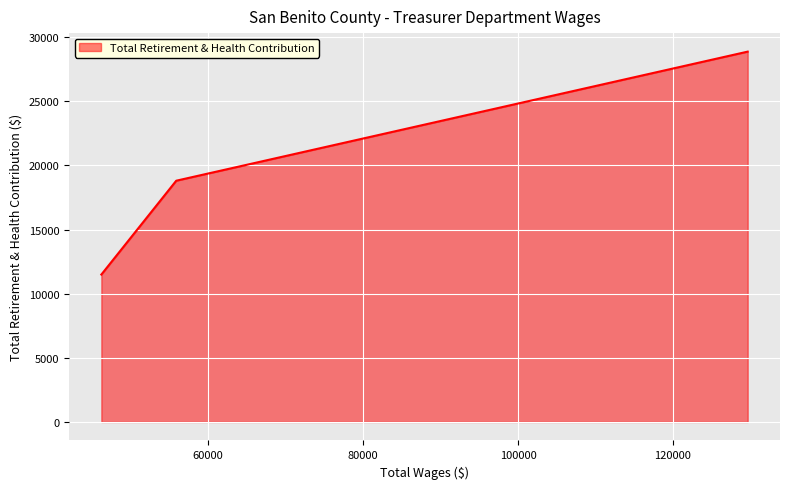

What is the minimum value shown in the chart?

11493